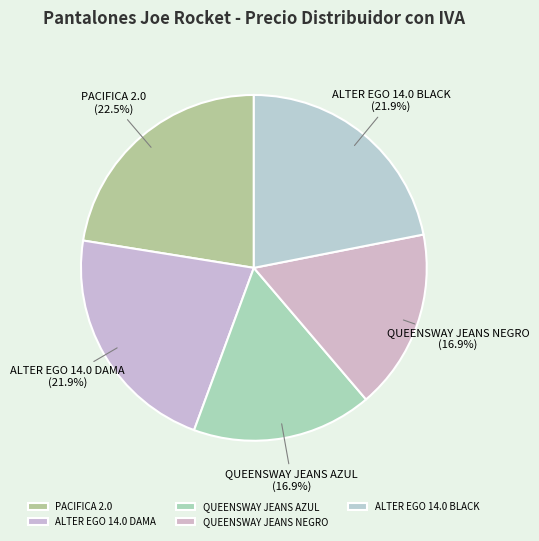

How many slices are in this pie chart?

5